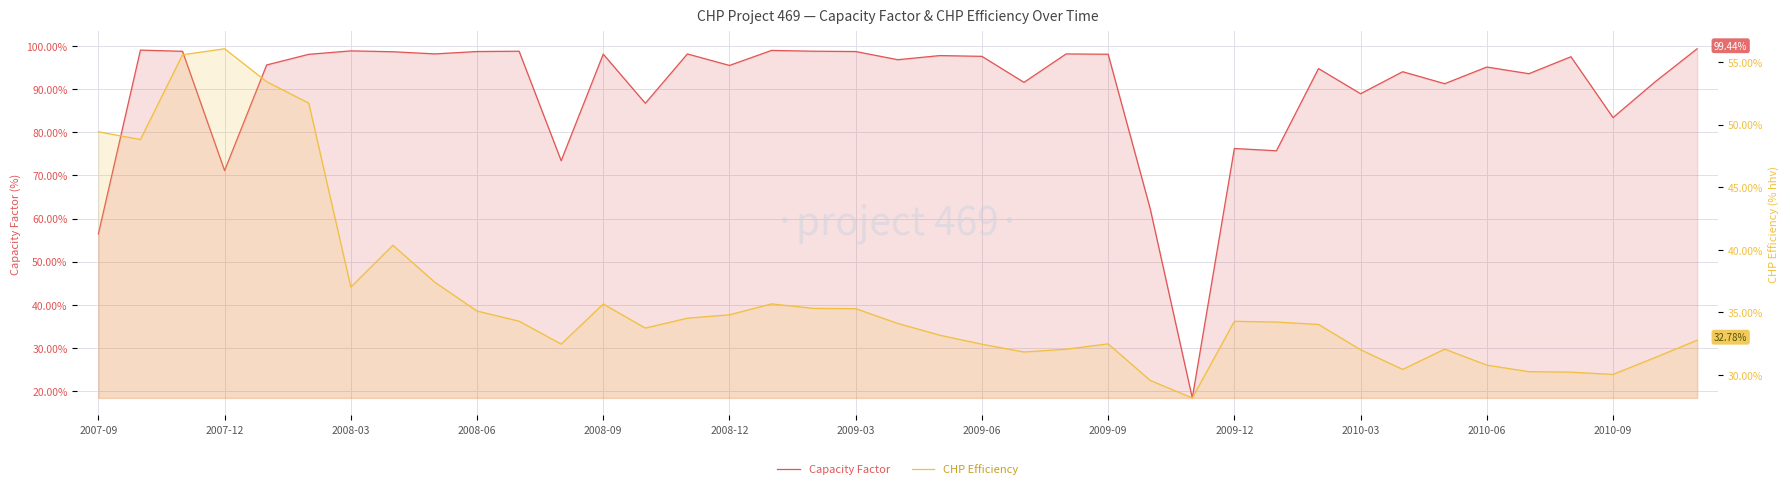

Rank the series by their average value, from lowest to highest.

CHP Efficiency, Capacity Factor